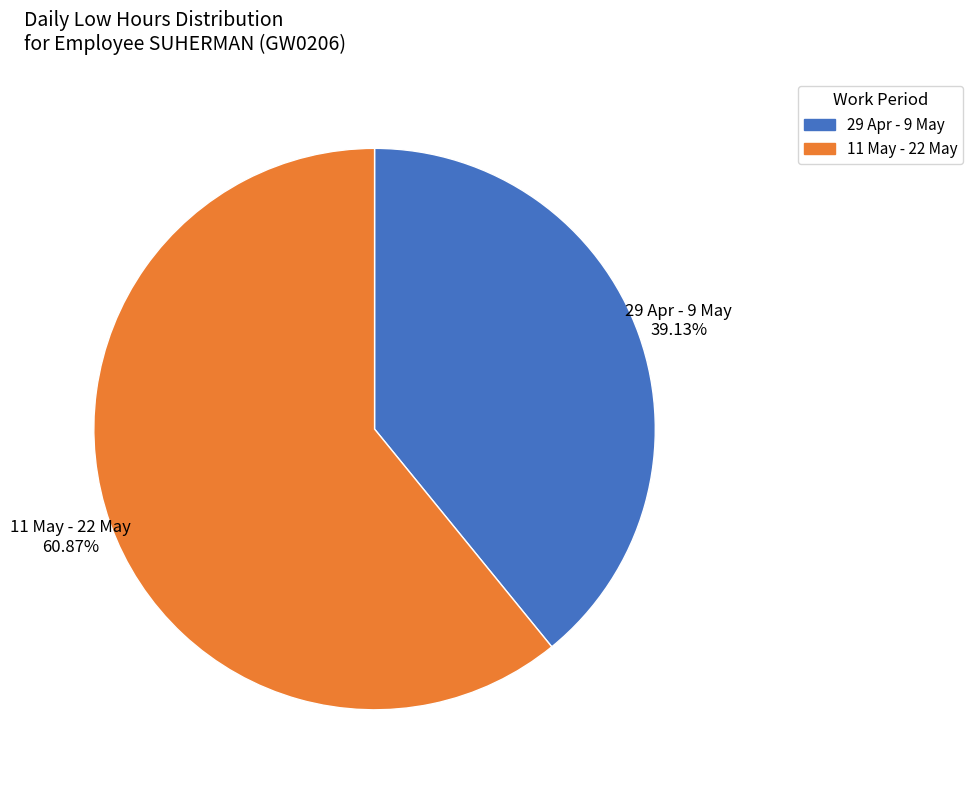

Do 29 Apr - 9 May and 11 May - 22 May together represent more than half of the pie?

Yes